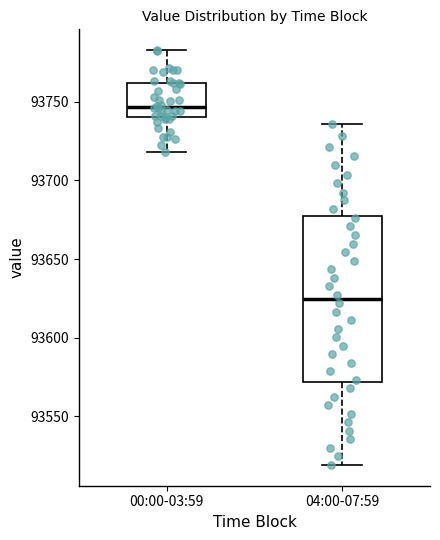

Where does the lower whisker of the box for 04:00-07:59 end on the y-axis? The values are not printed on the chart, so give them approximately, as read against the axis.

93520